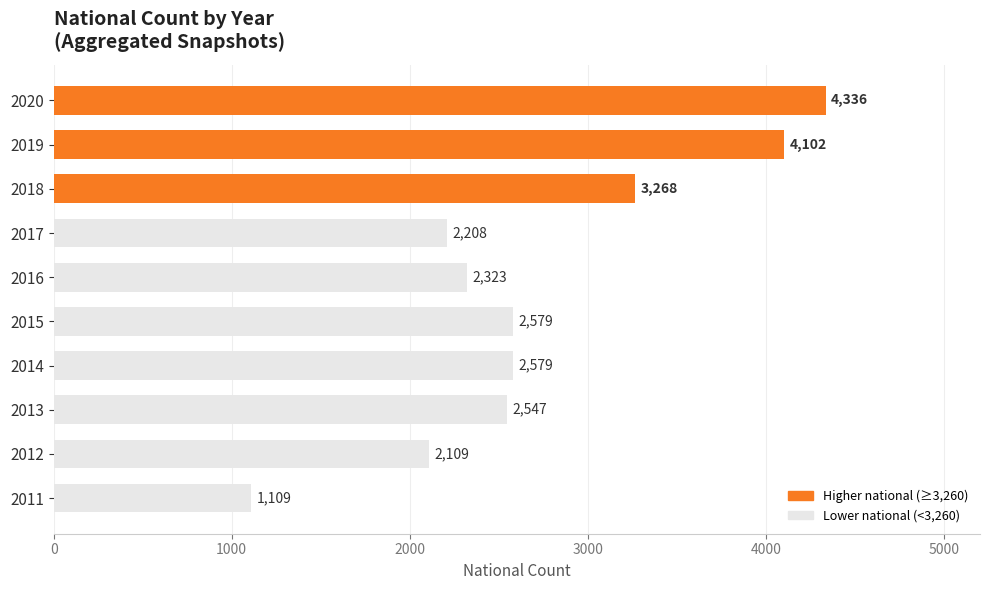

What is the greatest value displayed?

4336.2